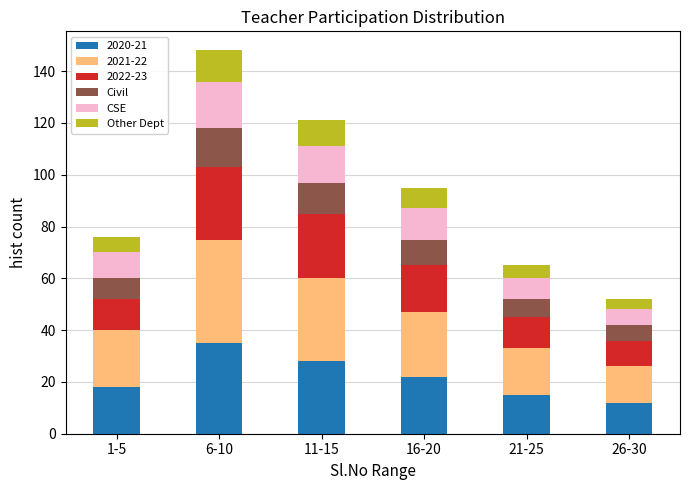

At which category is the sum across all series the highest?

6-10